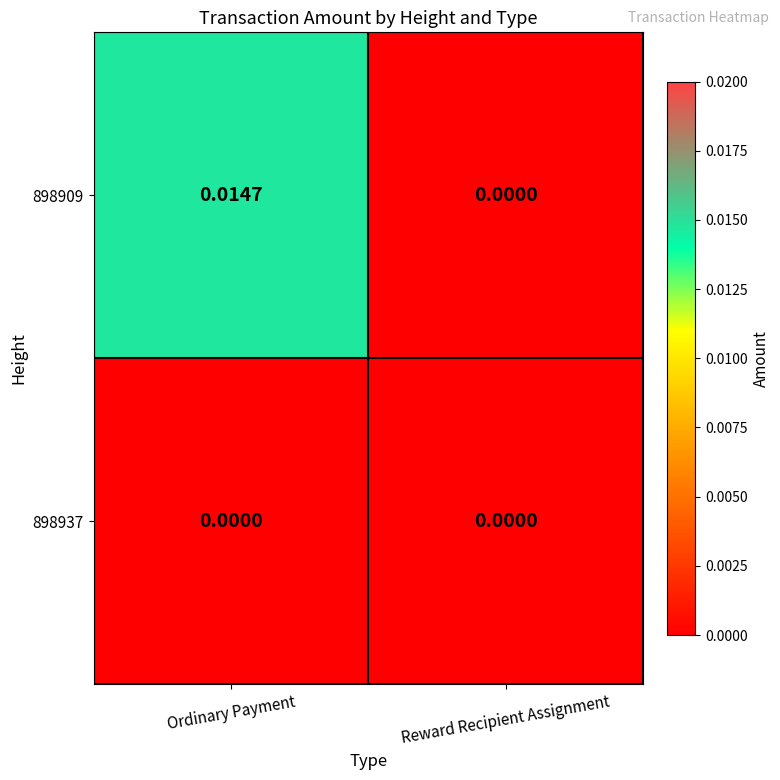

Rank the categories by 898909 value from lowest to highest.

Reward Recipient Assignment, Ordinary Payment